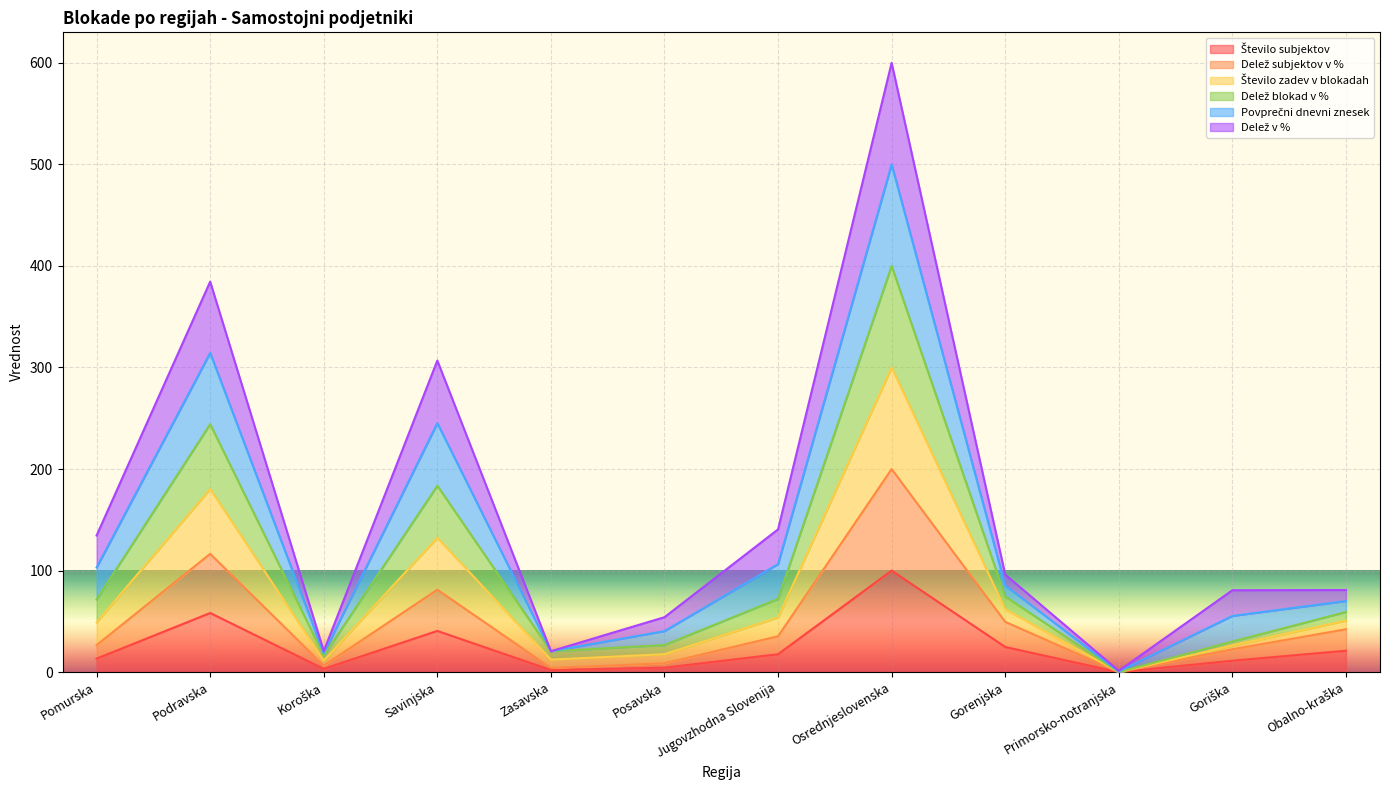

What is the label of the 8th point from the right?

Zasavska